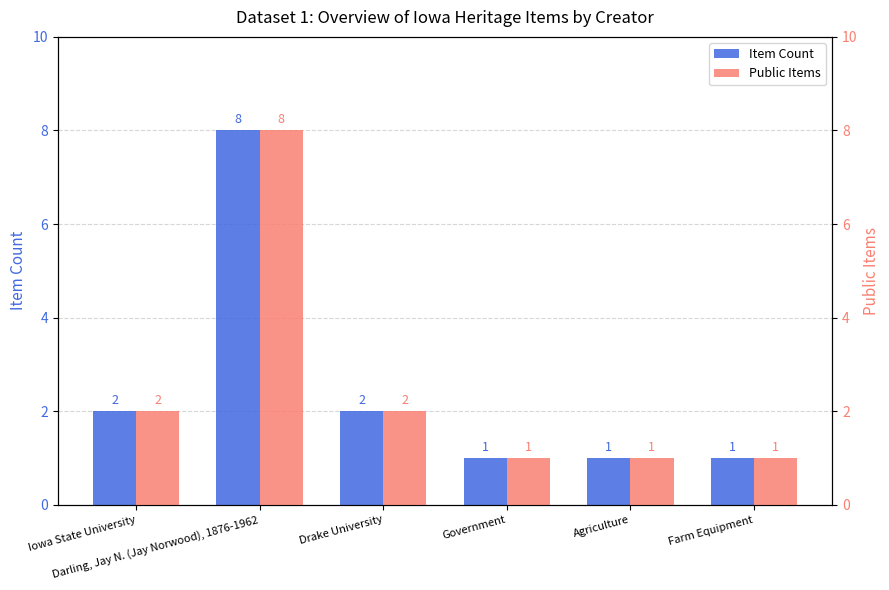

List the labels in order of Item Count value, largest first.

Darling, Jay N. (Jay Norwood), 1876-1962, Iowa State University, Drake University, Government, Agriculture, Farm Equipment